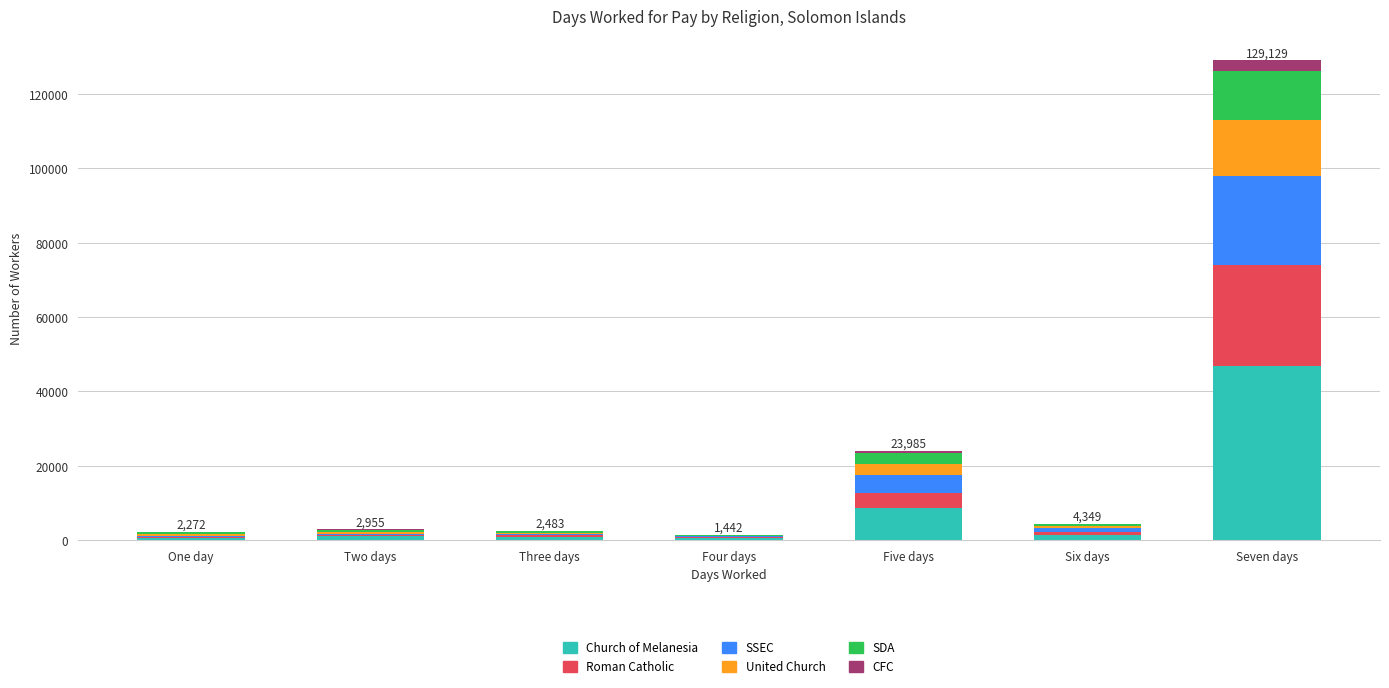

Count the number of categories in the chart.

7